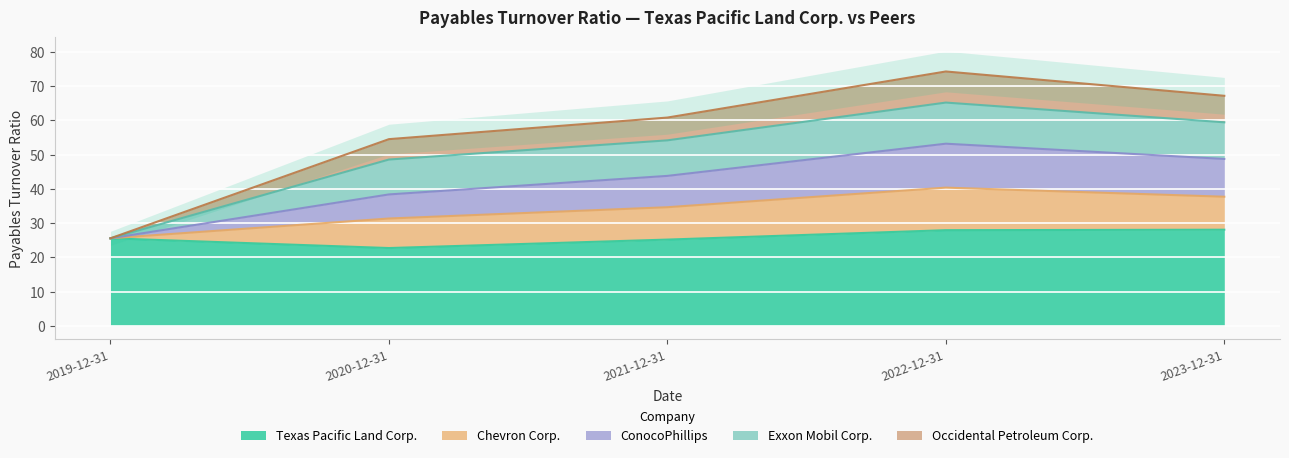

The value of Texas Pacific Land Corp. at 2022-12-31 is 37.8. True or false?

False